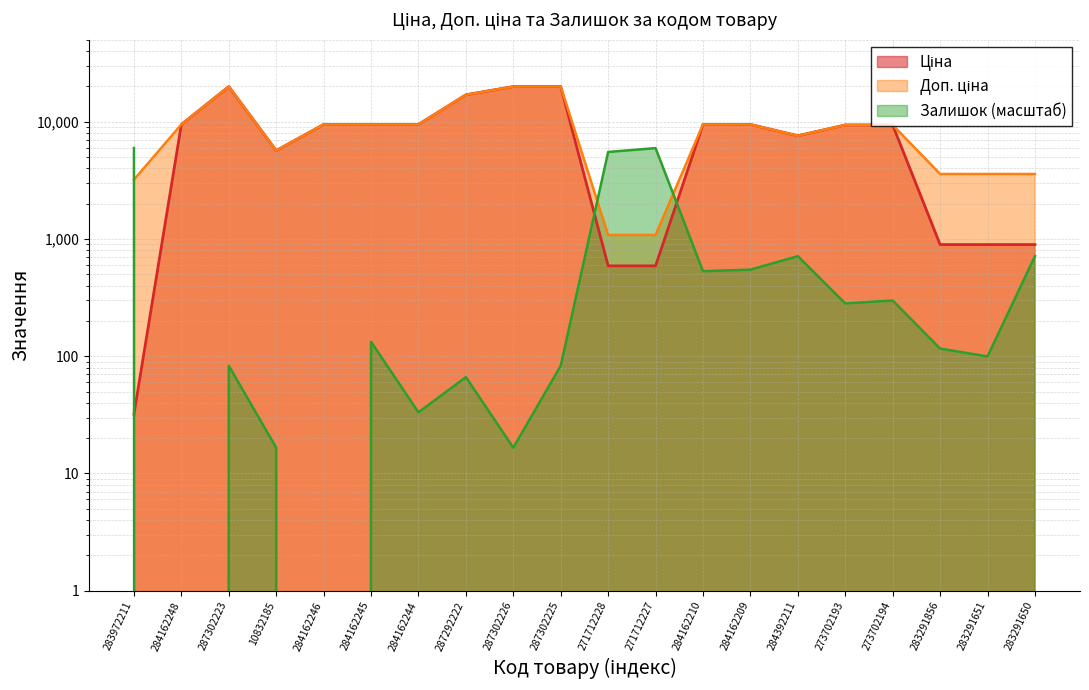

List the labels in order of Залишок value, smallest first.

284162248, 284162246, 10832185, 287302226, 284162244, 287292222, 287302223, 287302225, 283291651, 283291856, 284162245, 273702193, 273702194, 284162210, 284162209, 284392211, 283291650, 271712228, 271712227, 283972211